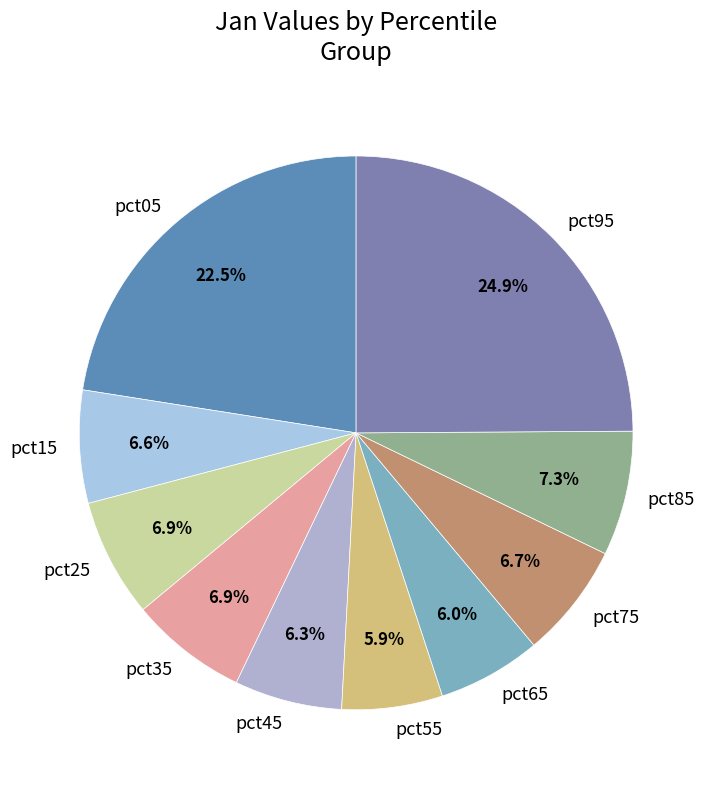

Is there a majority slice in this chart?

No